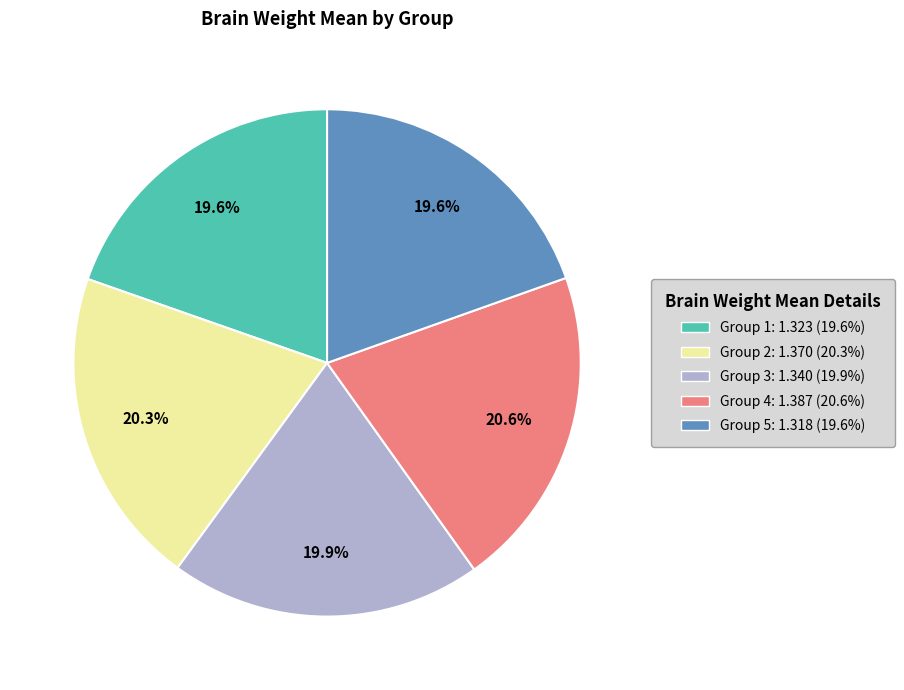

Is there a majority slice in this chart?

No